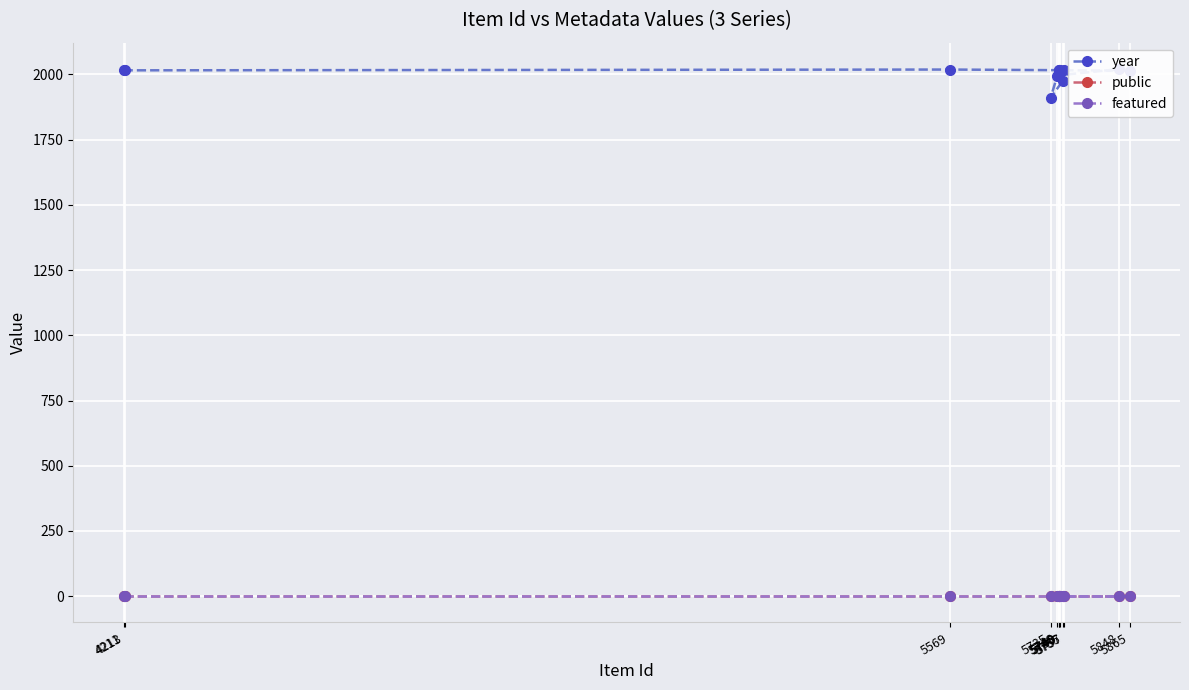

At which category is the sum across all series the highest?

5848